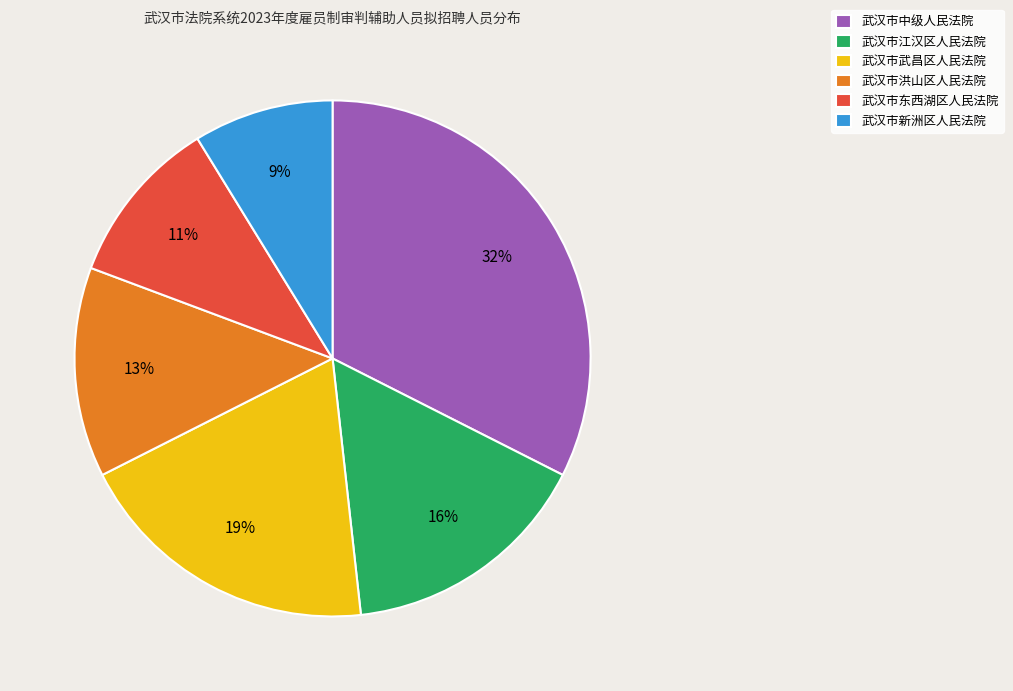

To the nearest percent, what is the combined percentage of 武汉市江汉区人民法院 and 武汉市新洲区人民法院?

25%